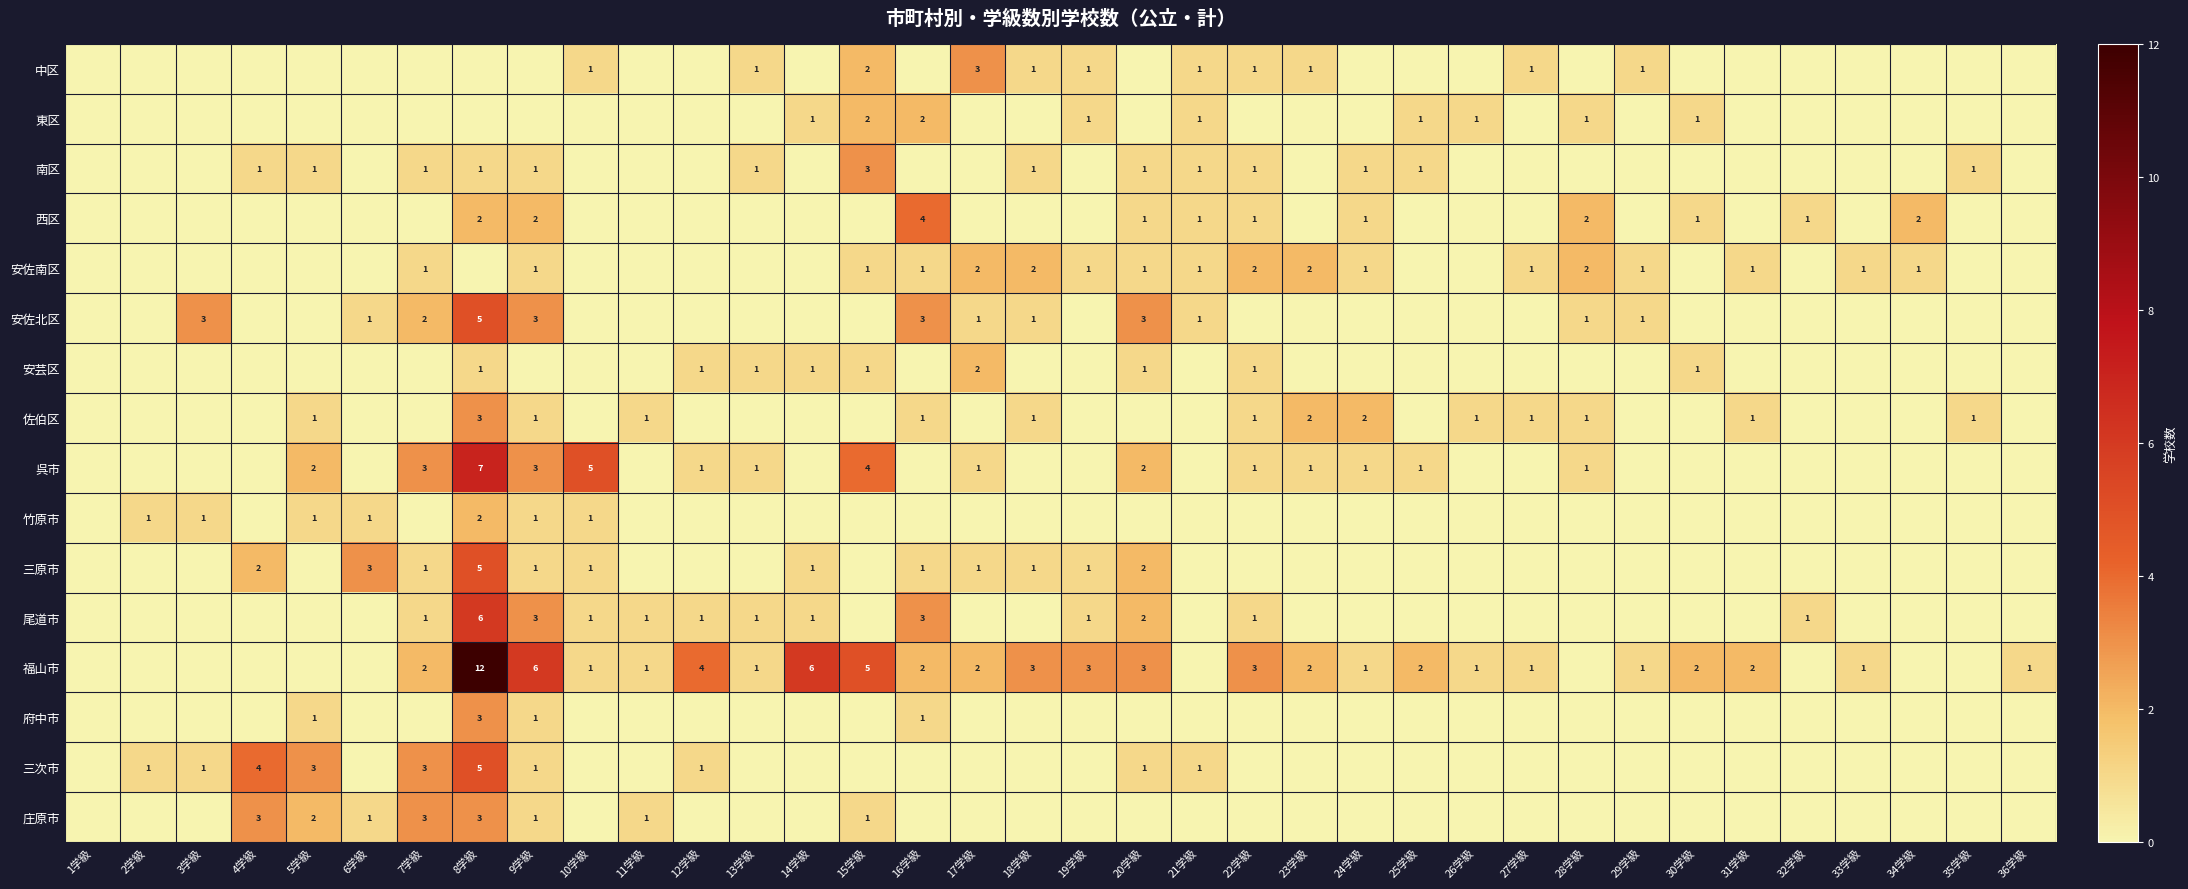

The value of 東区 at 30学級 is 1. True or false?

True